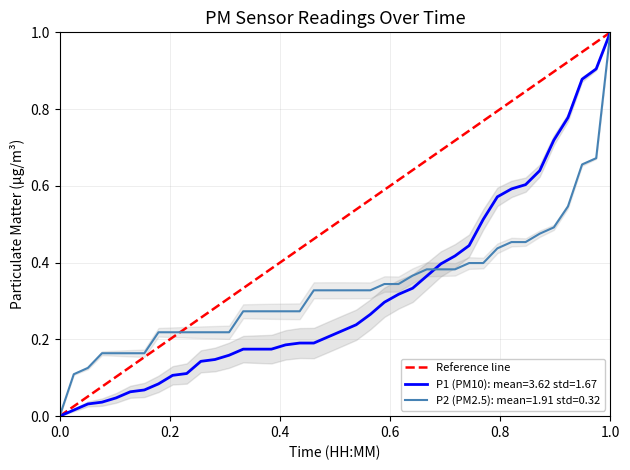

At which label does P2 (PM2.5): mean=1.91 std=0.32 reach its peak?

1.0